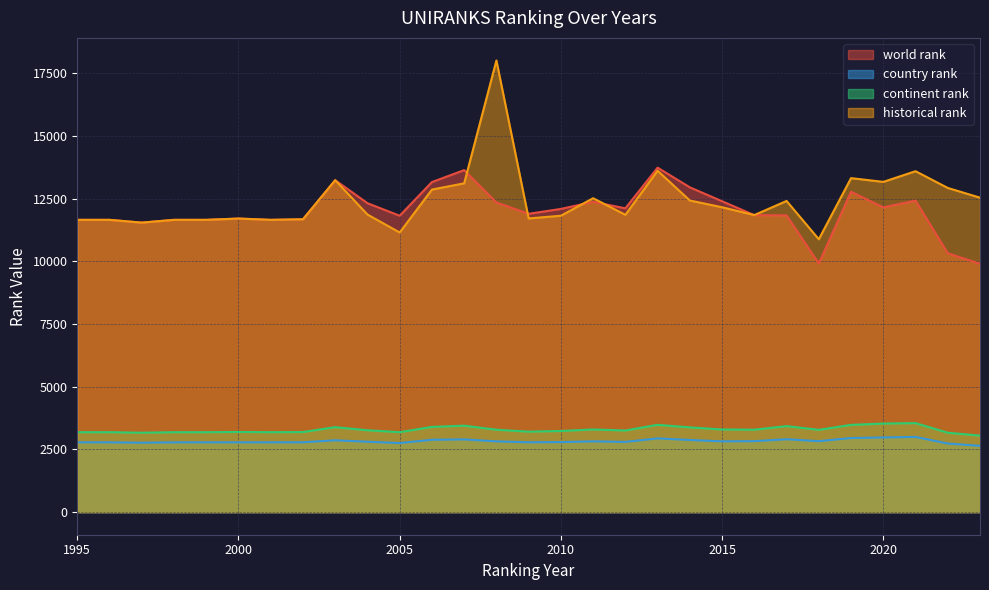

Where is the first local maximum for historical rank?

2000